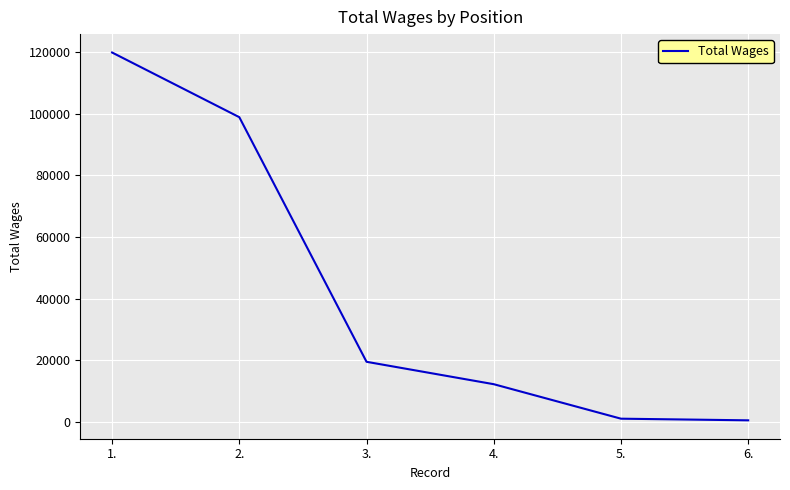

The chart shows a value of 12220 at 4.. True or false?

True